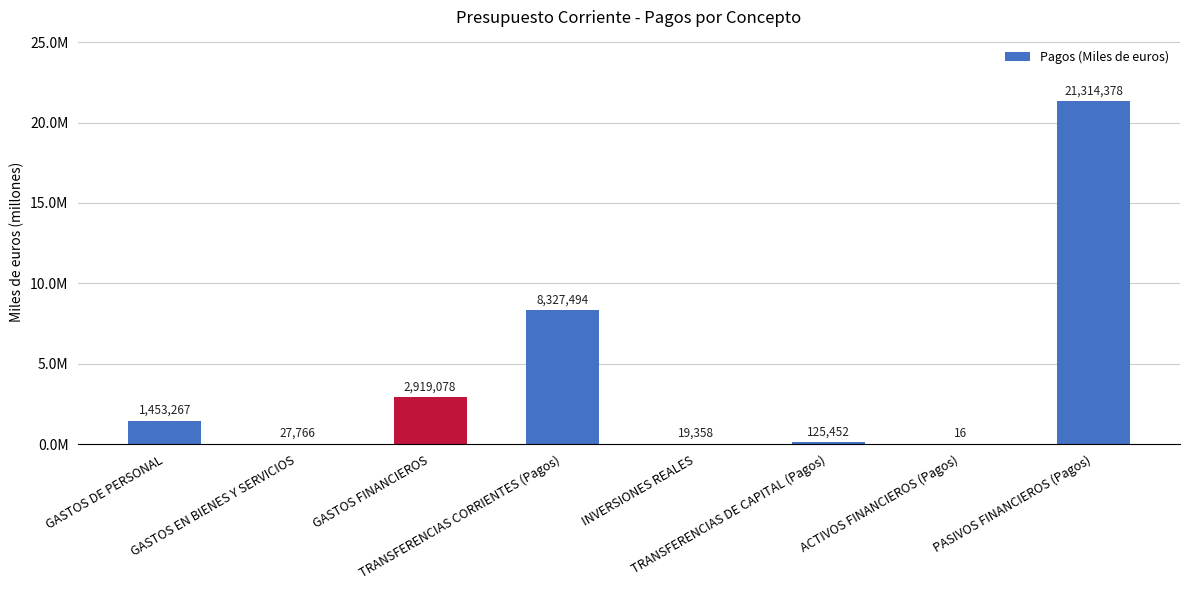

Is it true that the value at GASTOS DE PERSONAL is 1453267?

True